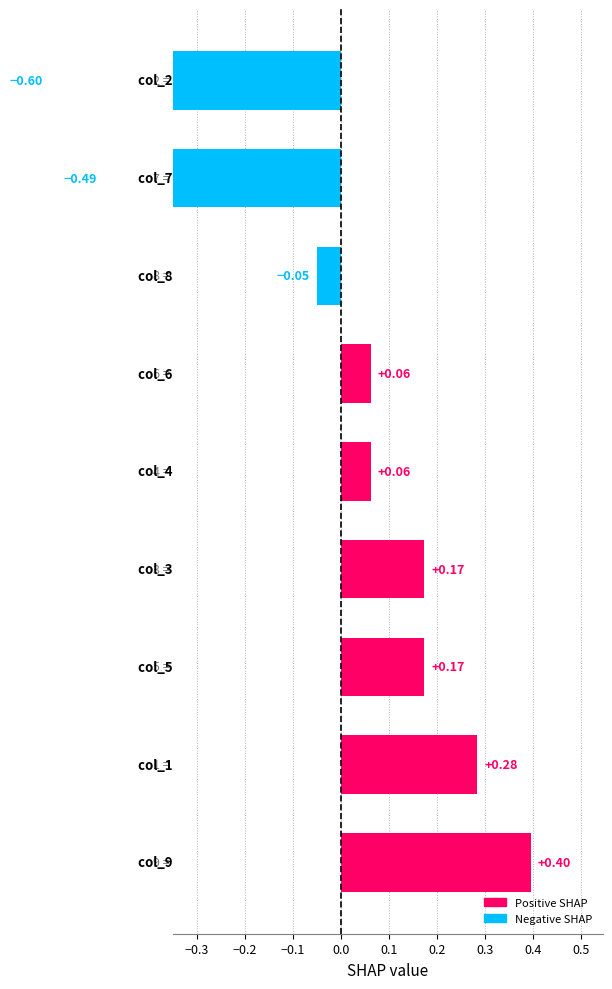

What value does the data have at 0.1?

0.1